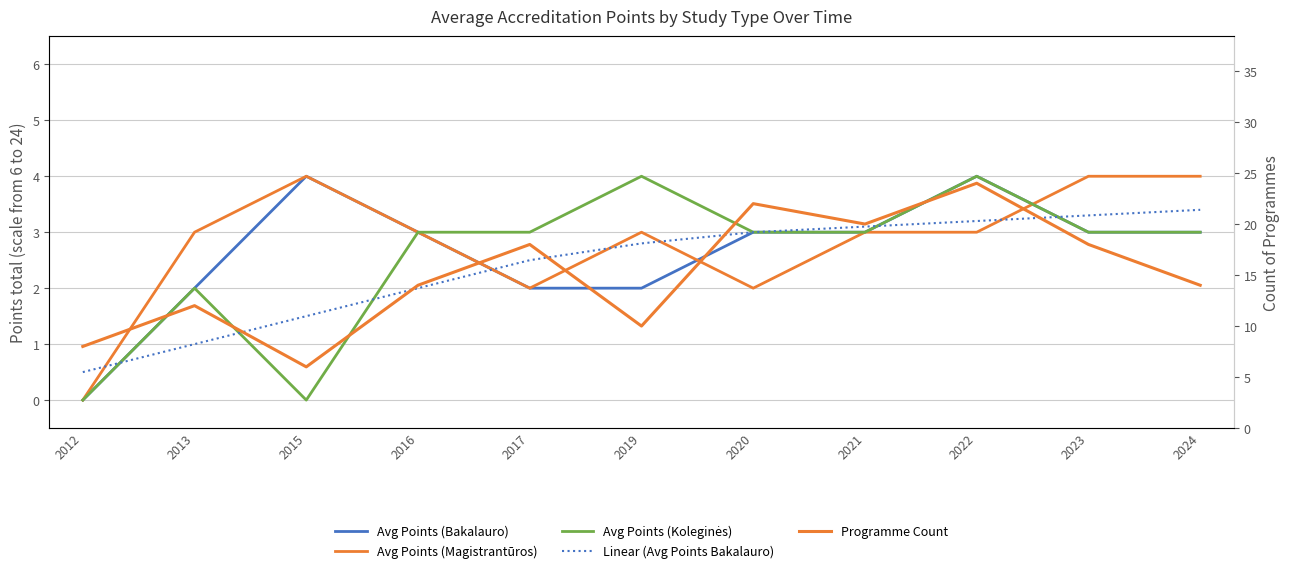

What is the value of the Avg Points (Bakalauro) point at the 7th from the left?

3.0